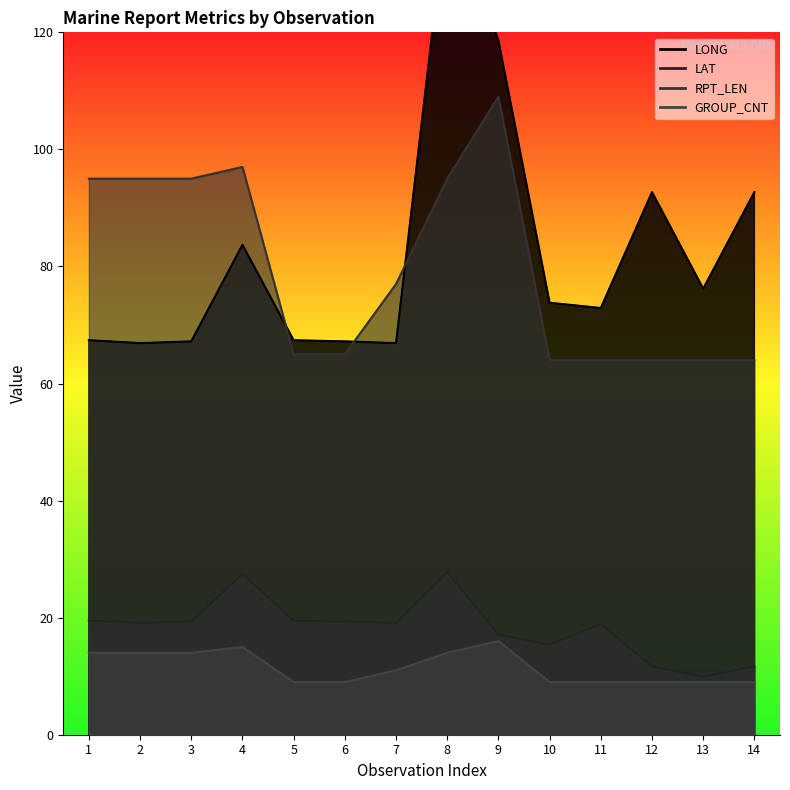

At which label is LONG closest to 104?

12